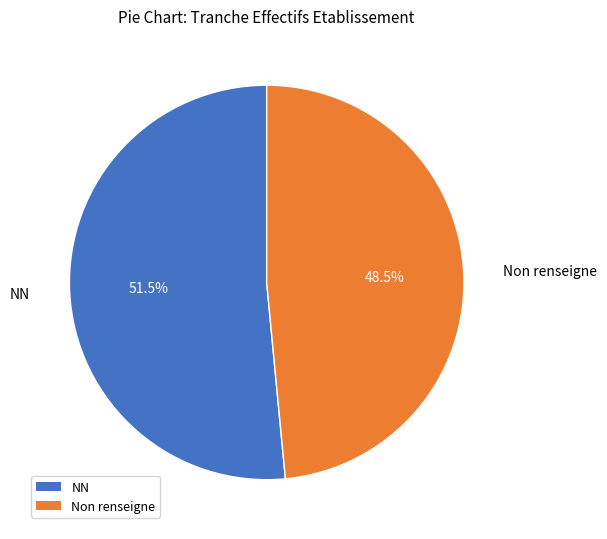

What is the majority slice?

NN